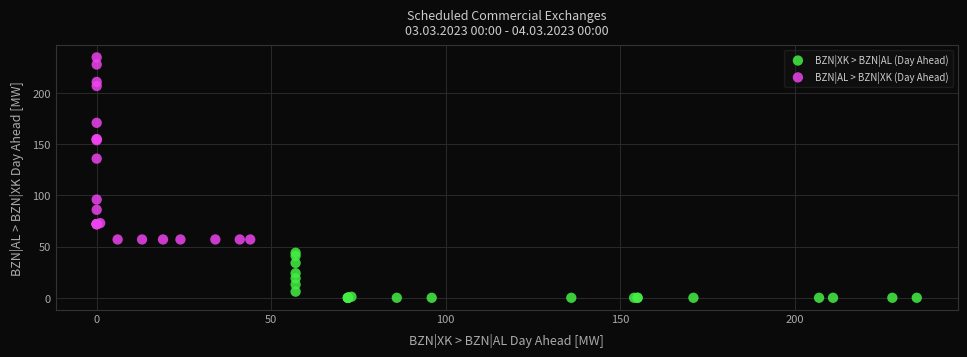

What are all the series names shown in the legend?

BZN|XK > BZN|AL (Day Ahead), BZN|AL > BZN|XK (Day Ahead)